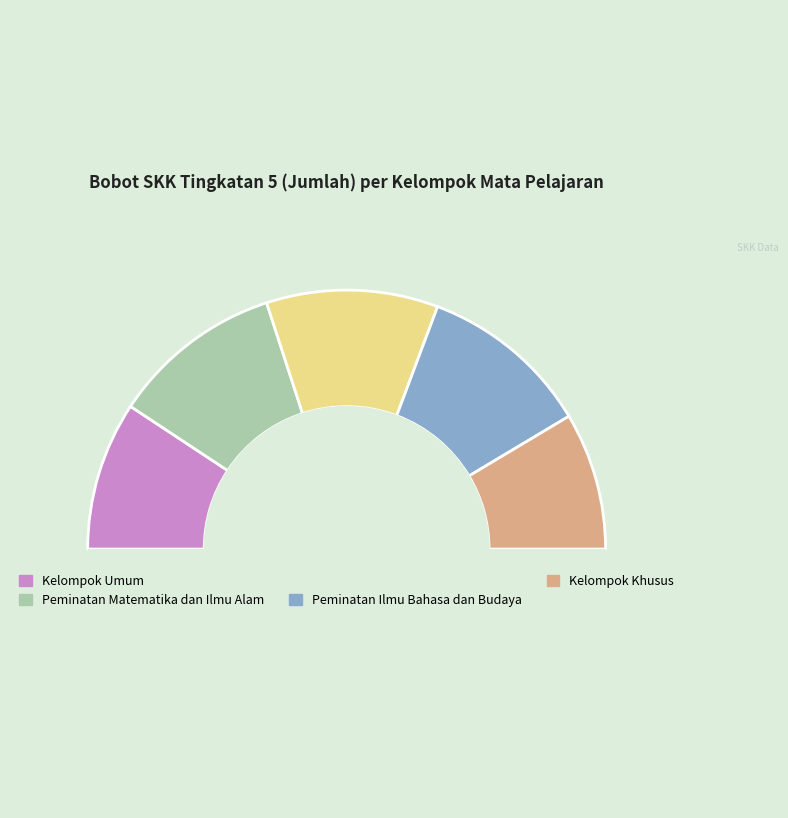

Count the number of slices in the pie.

6